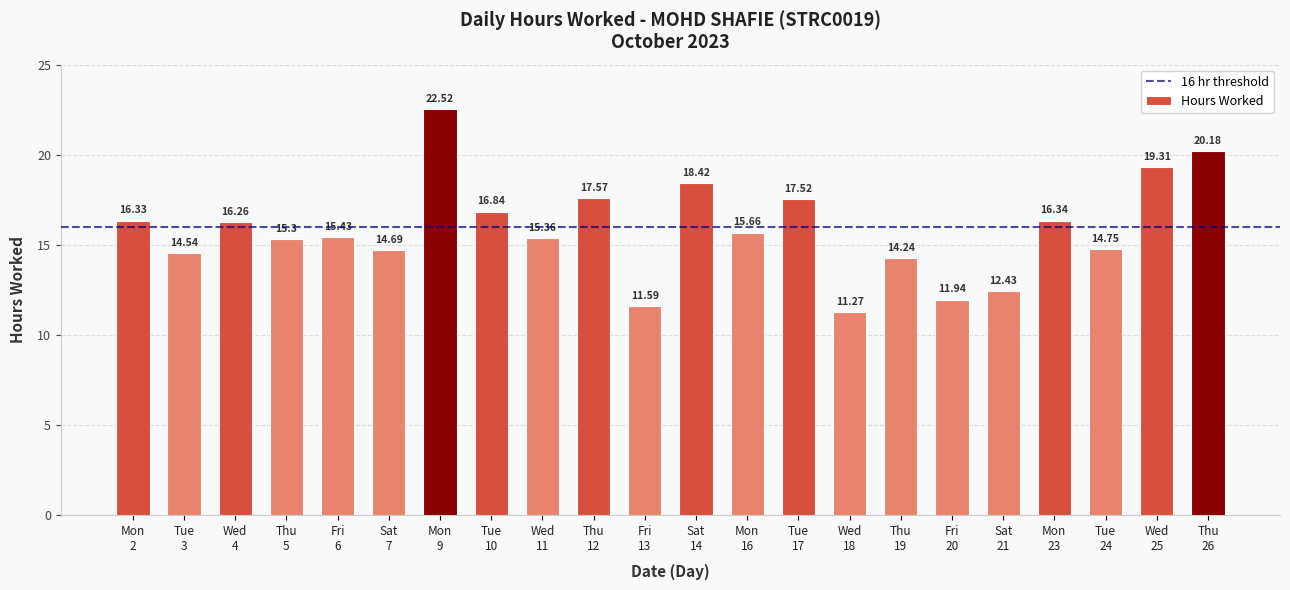

What is the difference between the second highest and second lowest values?

8.6